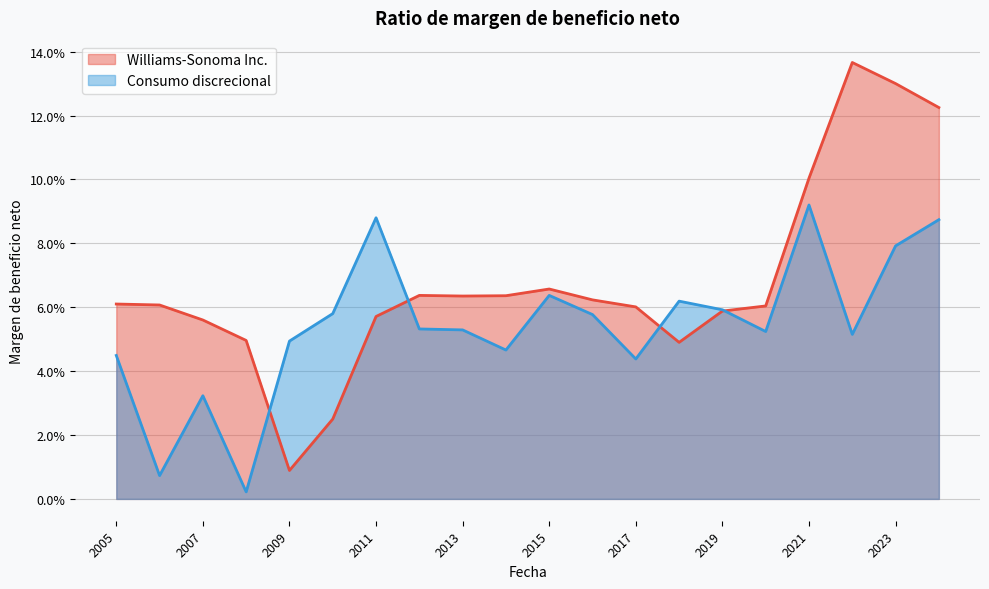

The value of Consumo discrecional at 2007 is 0.0. True or false?

False